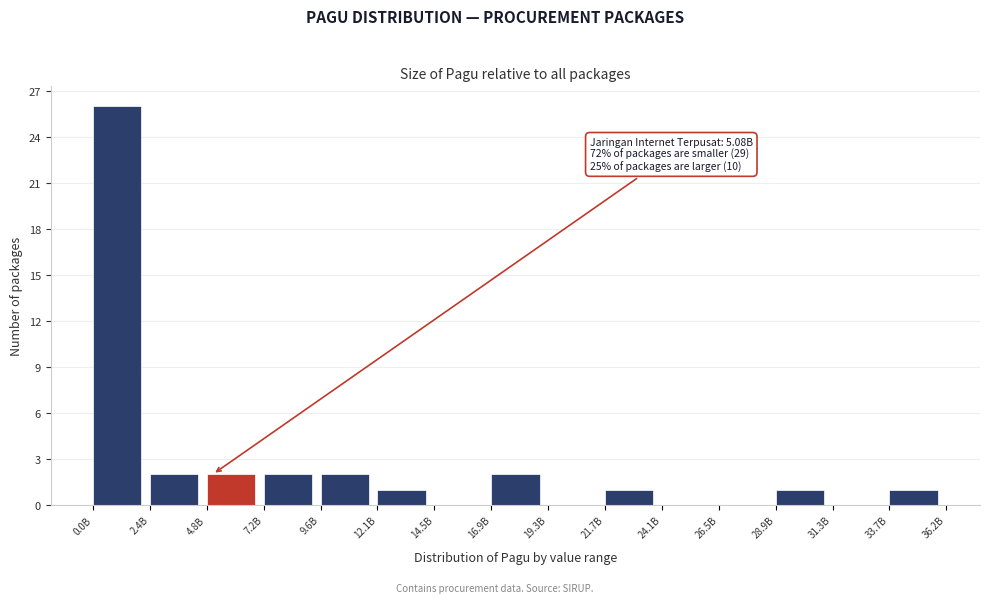

Reading left to right, list all the values displayed in this chart.

0.0B=26	2.4B=2	4.8B=2	7.2B=2	9.6B=2	12.1B=1	14.5B=0	16.9B=2	19.3B=0	21.7B=1	24.1B=0	26.5B=0	28.9B=1	31.3B=0	33.7B=1